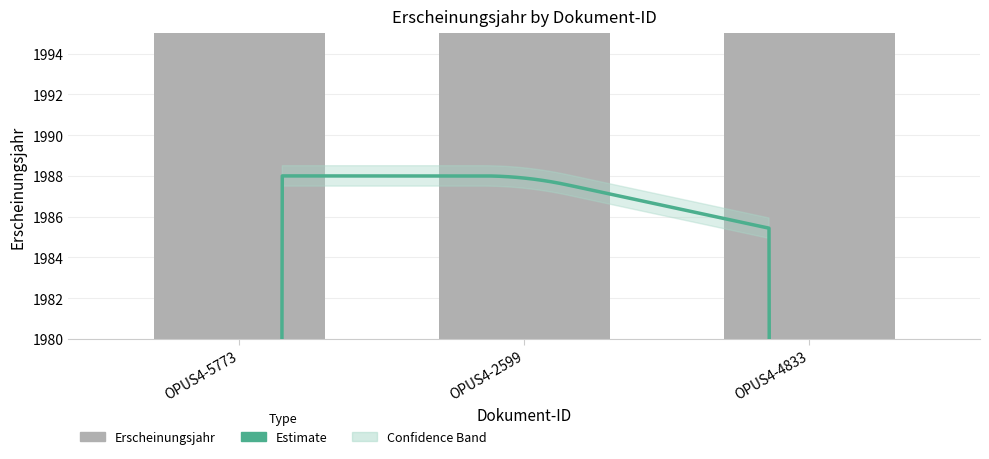

Reading left to right, what are all the values shown in this chart?

OPUS4-5773=1988	OPUS4-2599=1988	OPUS4-4833=1985